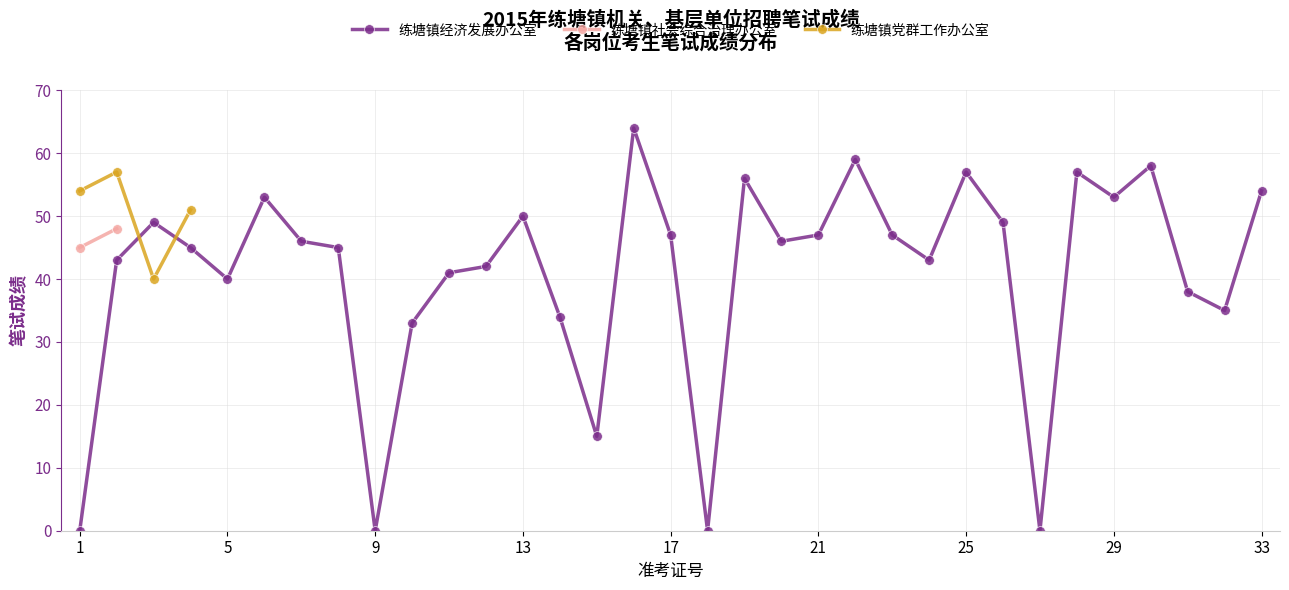

The 练塘镇经济发展办公室 series shows -31 at 18. True or false?

False